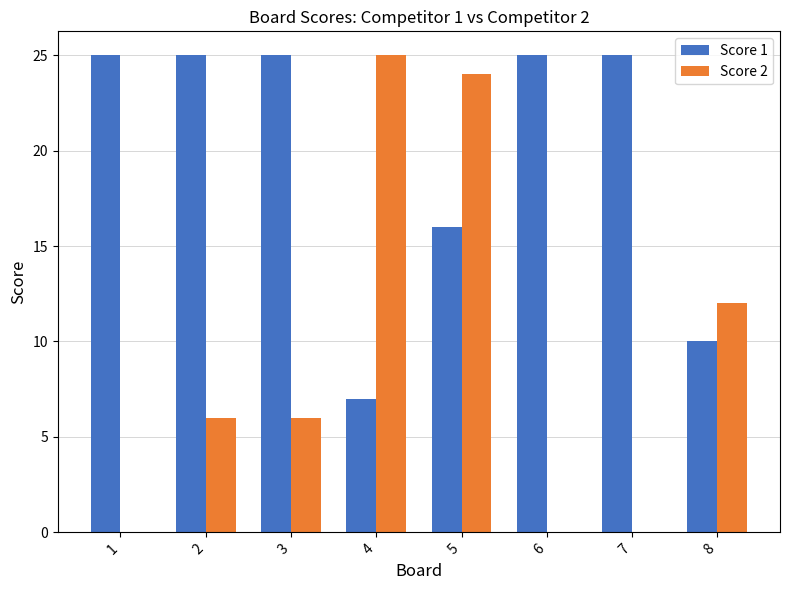

What is the sum of all Score 2 values?

73